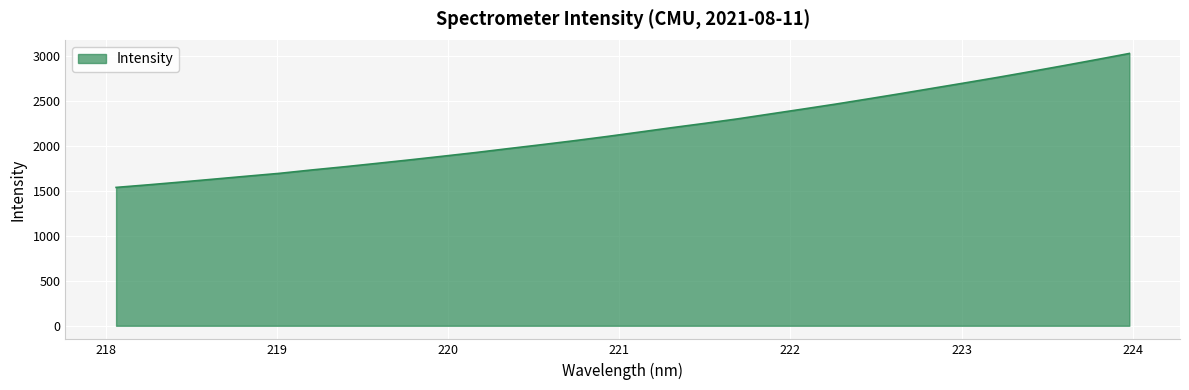

What is the minimum value shown in the chart?

1536.7